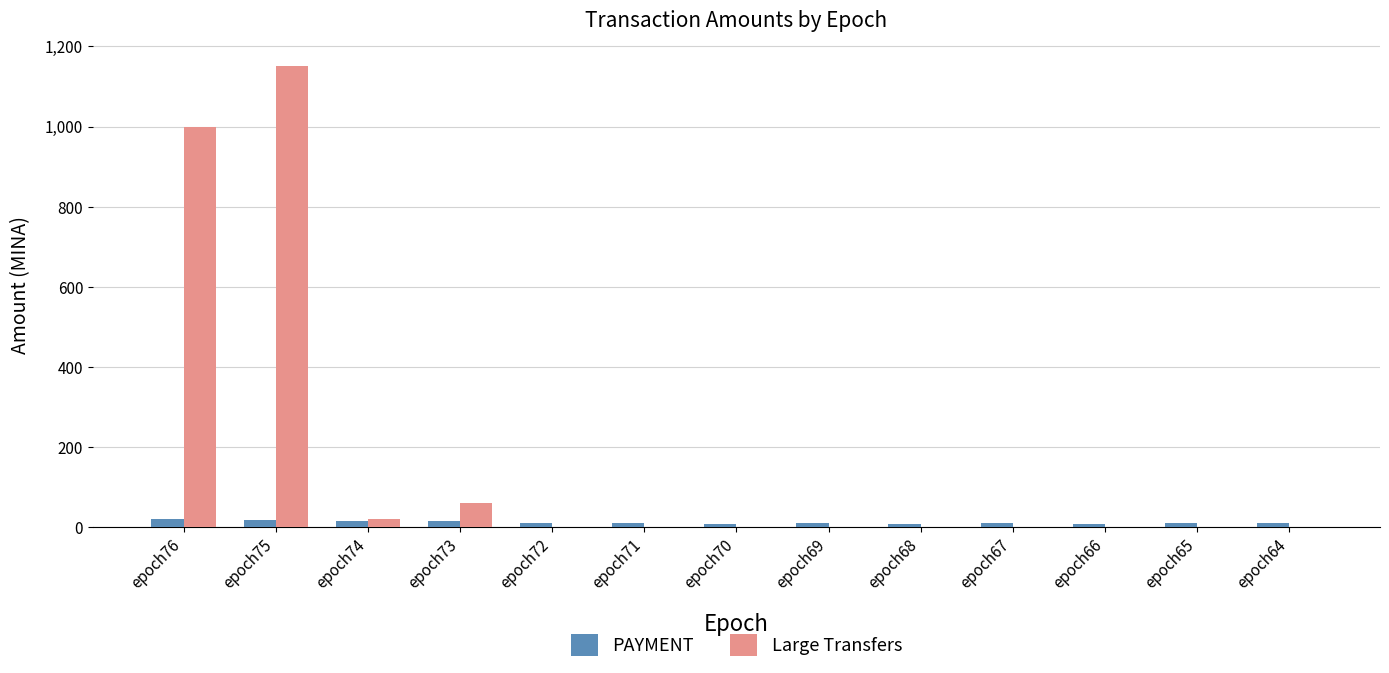

At which category is the sum across all series the highest?

epoch75